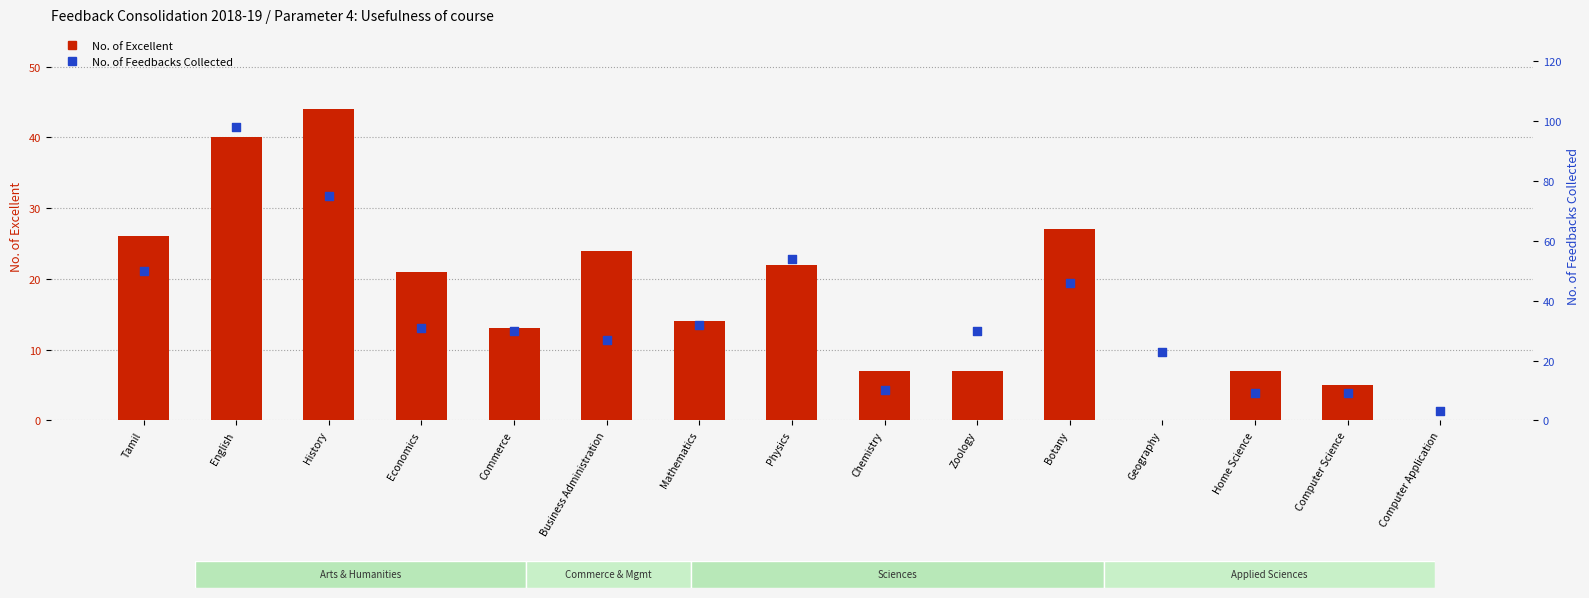

At how many categories does at least one series exceed 8?

14